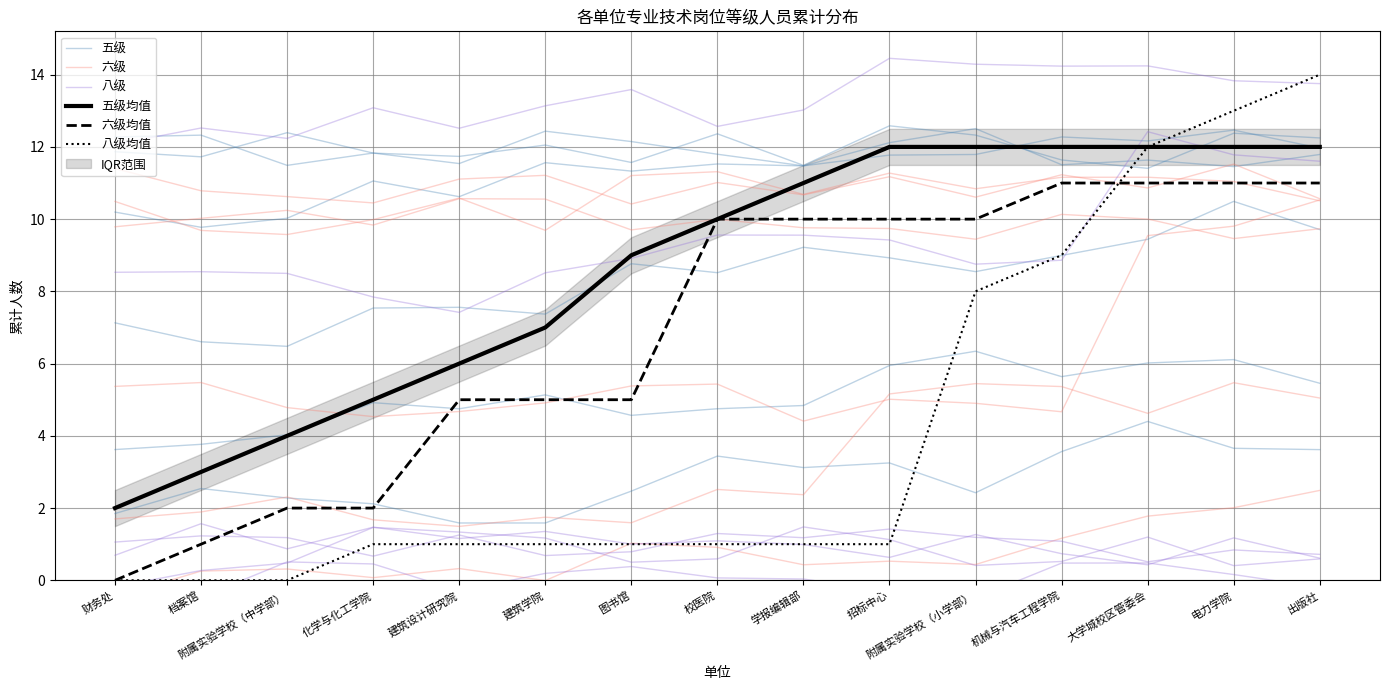

Reading left to right, what are all the values shown in this chart?

五级: 1.8	2.5	2.3	2.1	1.6	1.6	2.5	3.4	3.1	3.2	2.4	3.6	4.4	3.7	3.6
六级: -0.5	0.3	0.3	0.1	0.3	-0.0	1.0	0.9	0.4	0.5	0.4	1.2	1.8	2.0	2.5
八级: -0.2	-0.5	0.5	0.5	-0.3	0.2	0.4	0.1	0.0	-0.3	-0.5	0.5	0.5	0.2	-0.2
五级均值: 2.0	3.0	4.0	5.0	6.0	7.0	9.0	10.0	11.0	12.0	12.0	12.0	12.0	12.0	12.0
六级均值: 0.0	1.0	2.0	2.0	5.0	5.0	5.0	10.0	10.0	10.0	10.0	11.0	11.0	11.0	11.0
八级均值: 0.0	0.0	0.0	1.0	1.0	1.0	1.0	1.0	1.0	1.0	8.0	9.0	12.0	13.0	14.0